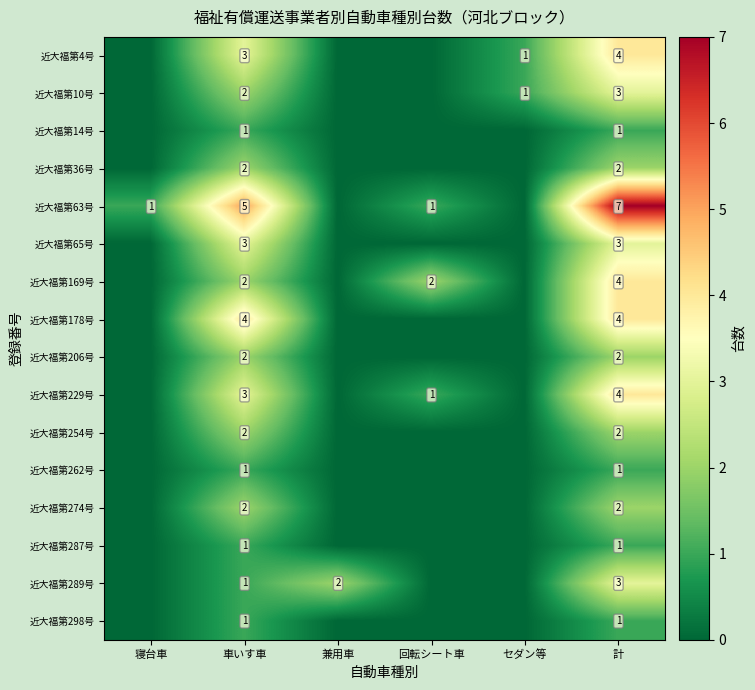

What is the sum of the 近大福第289号 values at 計 and 兼用車?

5